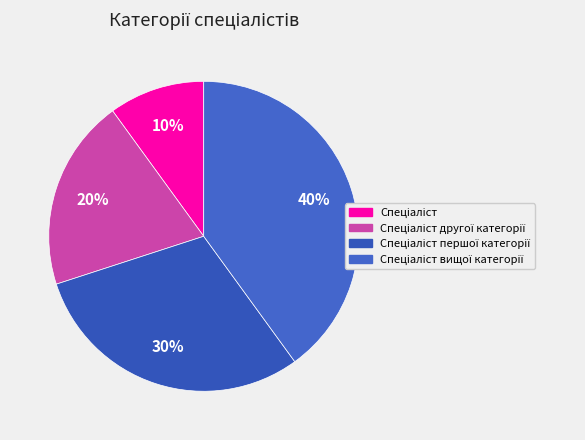

How many segments does this pie chart have?

4